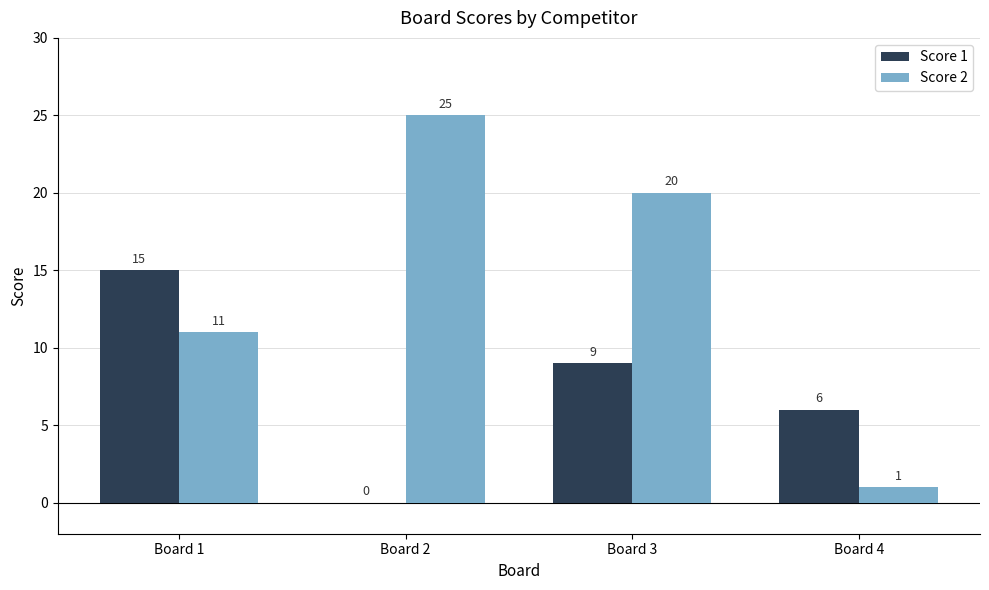

Is the value of Score 2 at Board 3 greater than the value of Score 1 at Board 3?

Yes